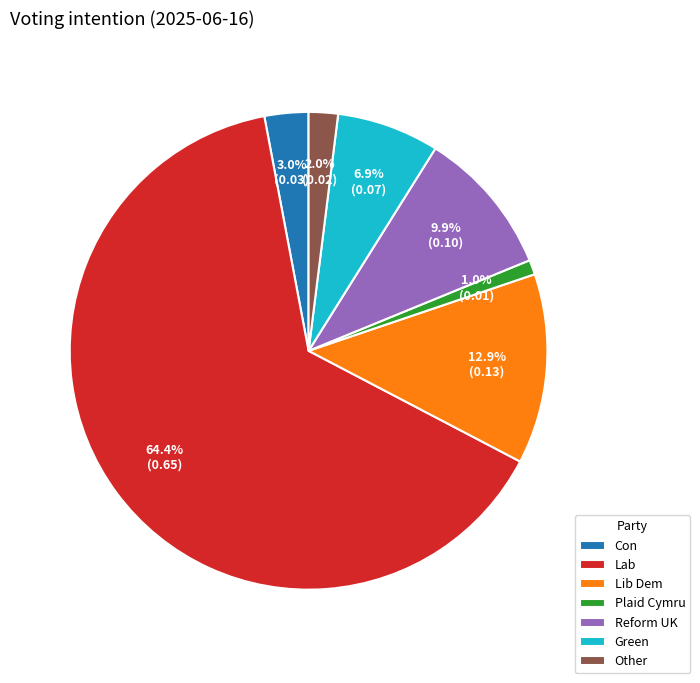

Which category has the smallest portion of the pie?

Plaid Cymru